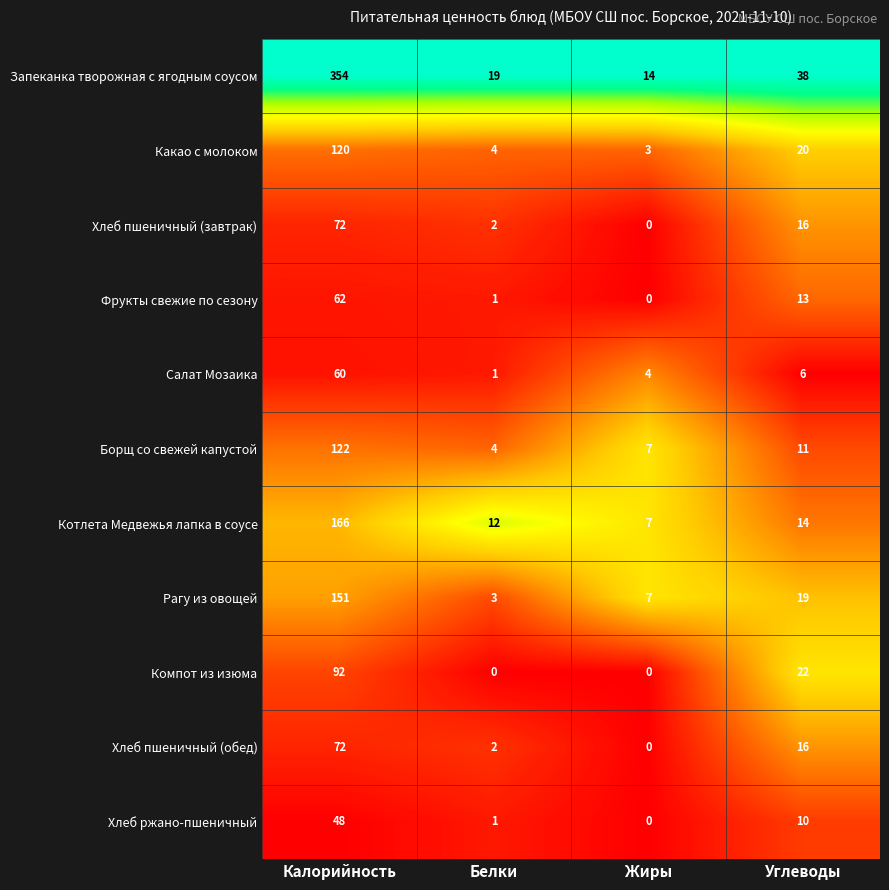

Where does the Хлеб пшеничный (завтрак) series first go above 16?

Калорийность